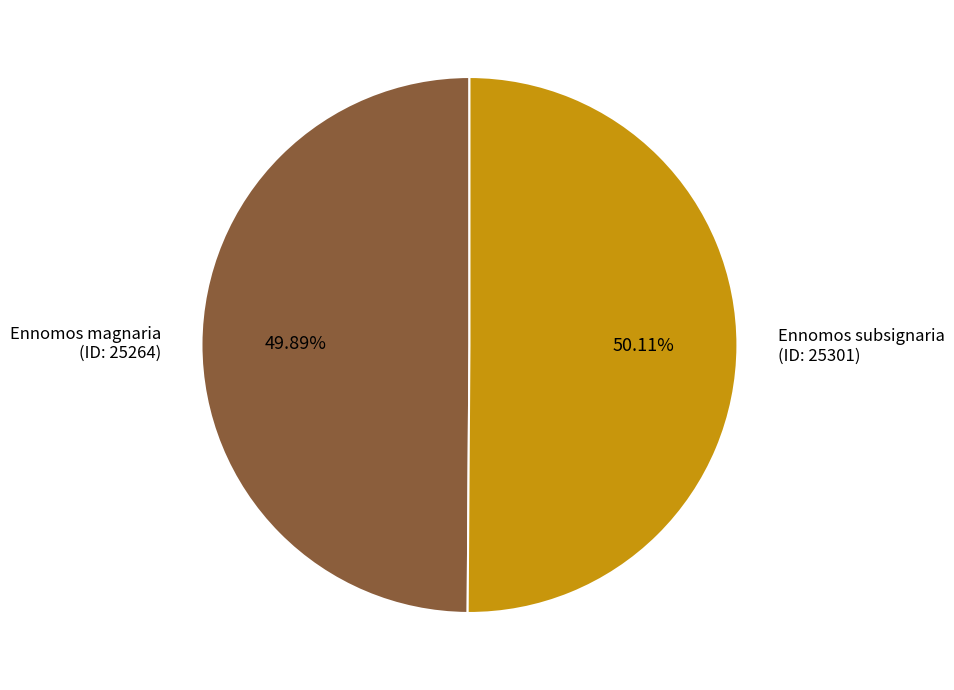

What is the ratio of the value at Ennomos subsignaria (ID: 25301) to the value at Ennomos magnaria (ID: 25264)?

1.0